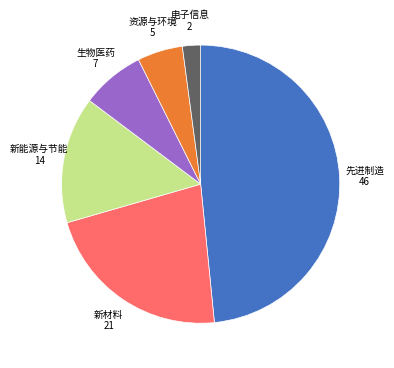

Does any single category account for the majority?

No